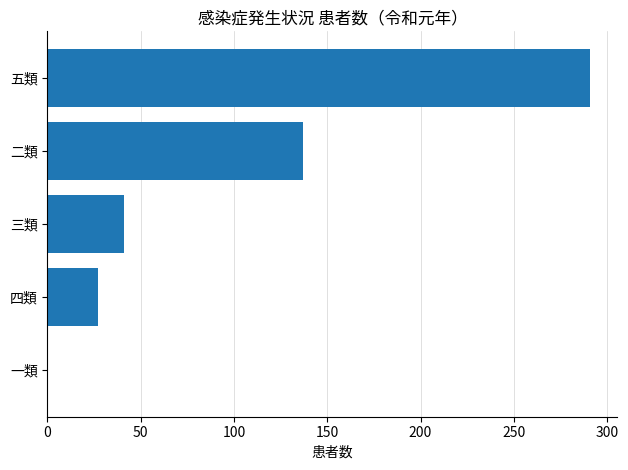

Is it true that the value at 三類 is 41?

True